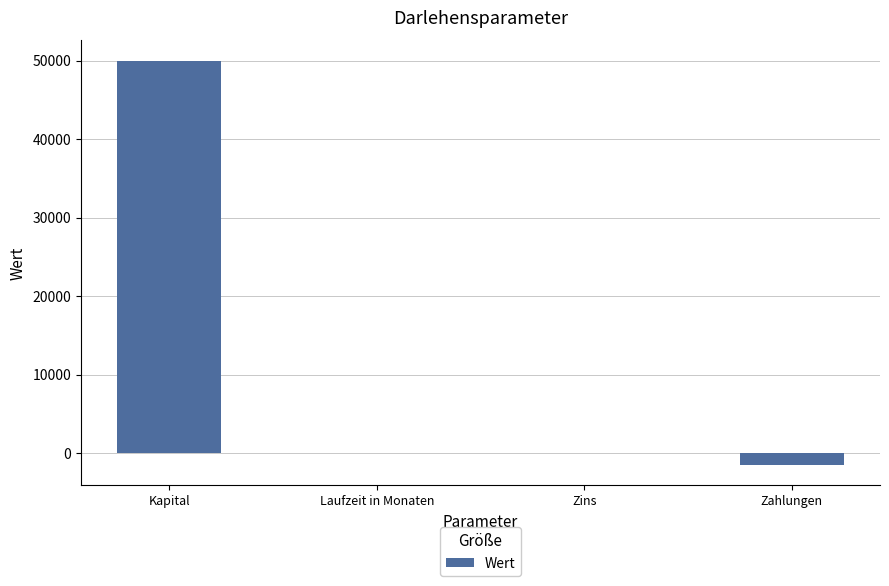

How many categories are shown in the chart?

4